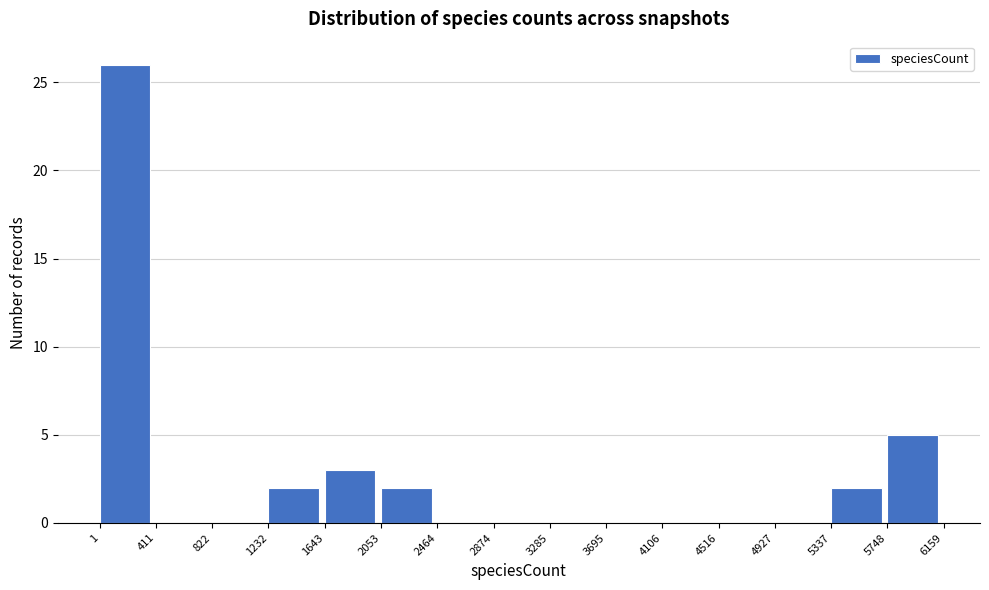

What is the height of the bar covering 5748 to 6159 on the x-axis? The values are not printed on the chart, so give them approximately, as read against the axis.

5